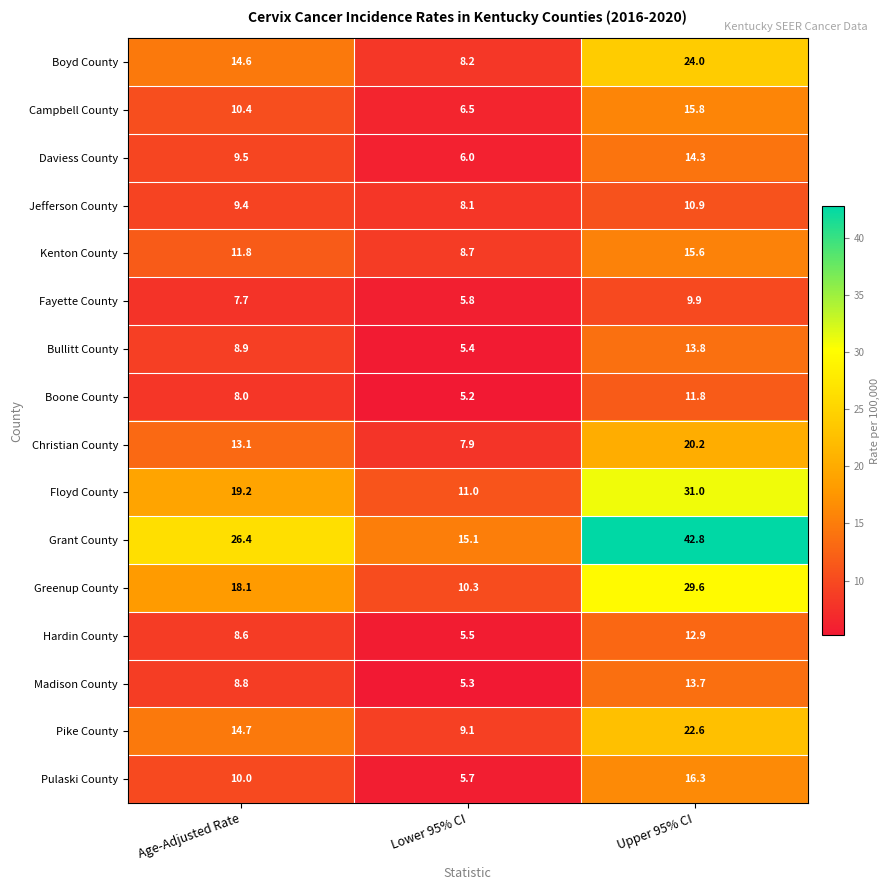

Which series has the widest spread of values?

Grant County